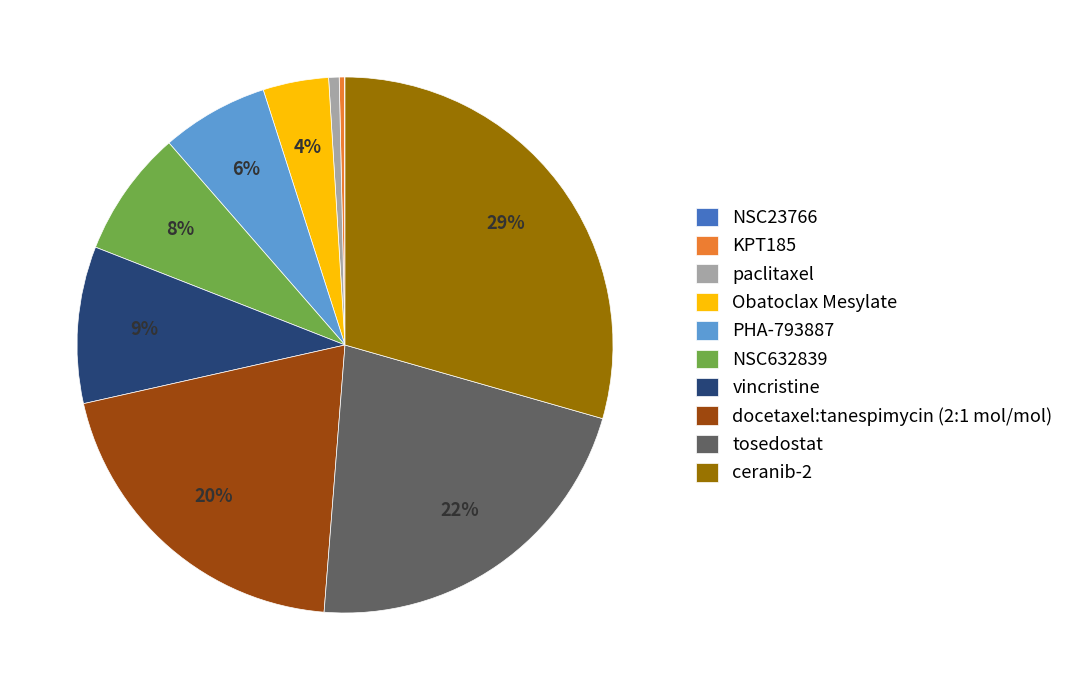

Which slice is the largest?

ceranib-2